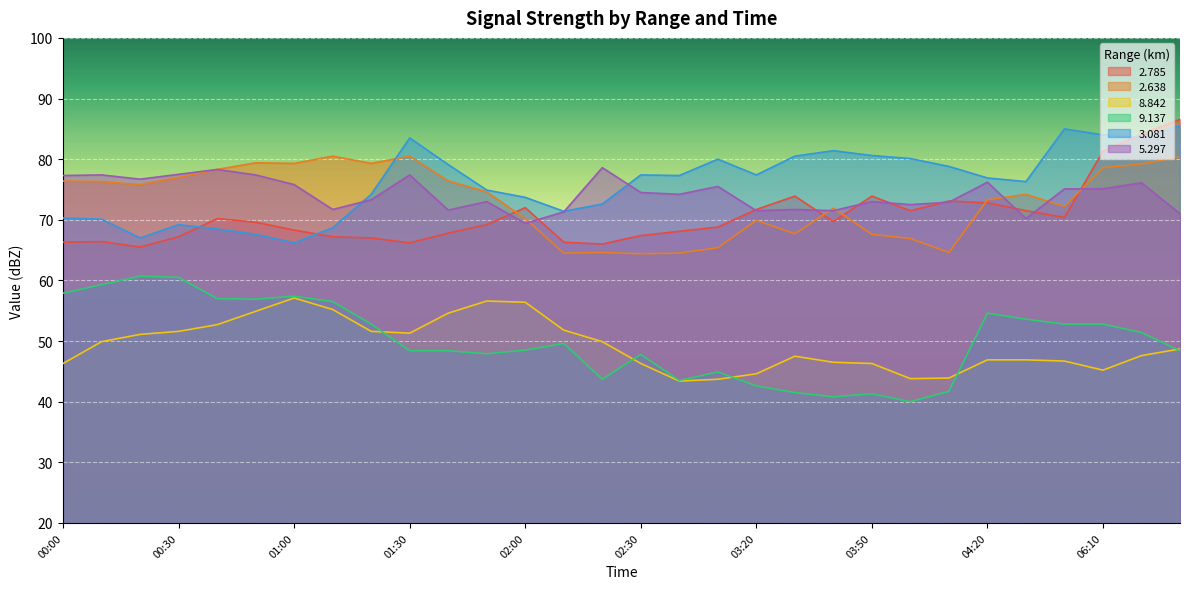

At which label is   2.785 closest to 76?

03:30